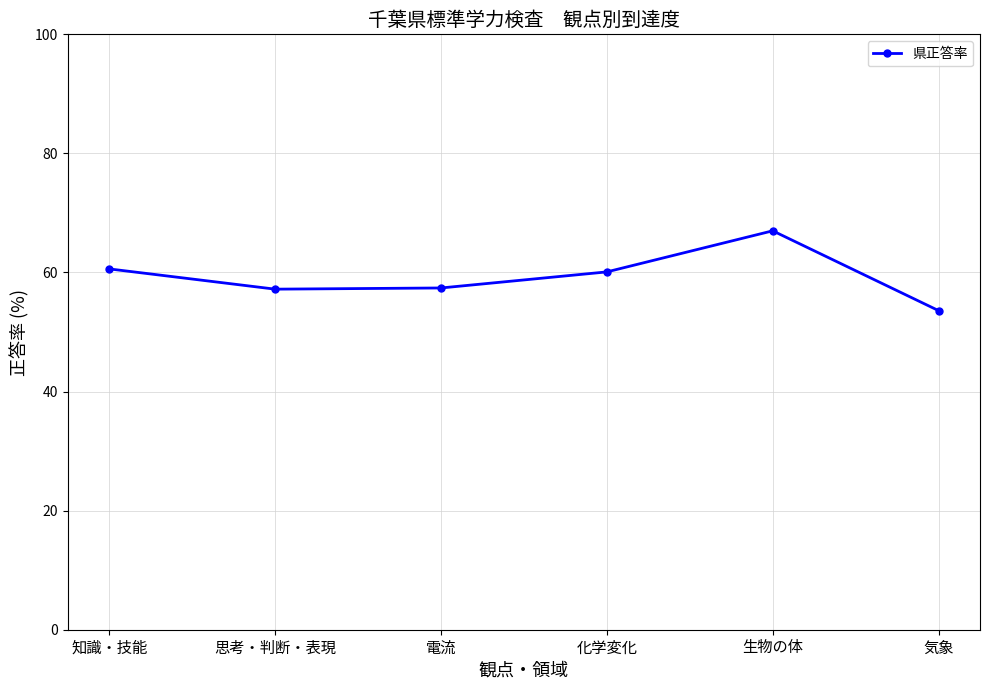

What position from the left is 化学変化?

4